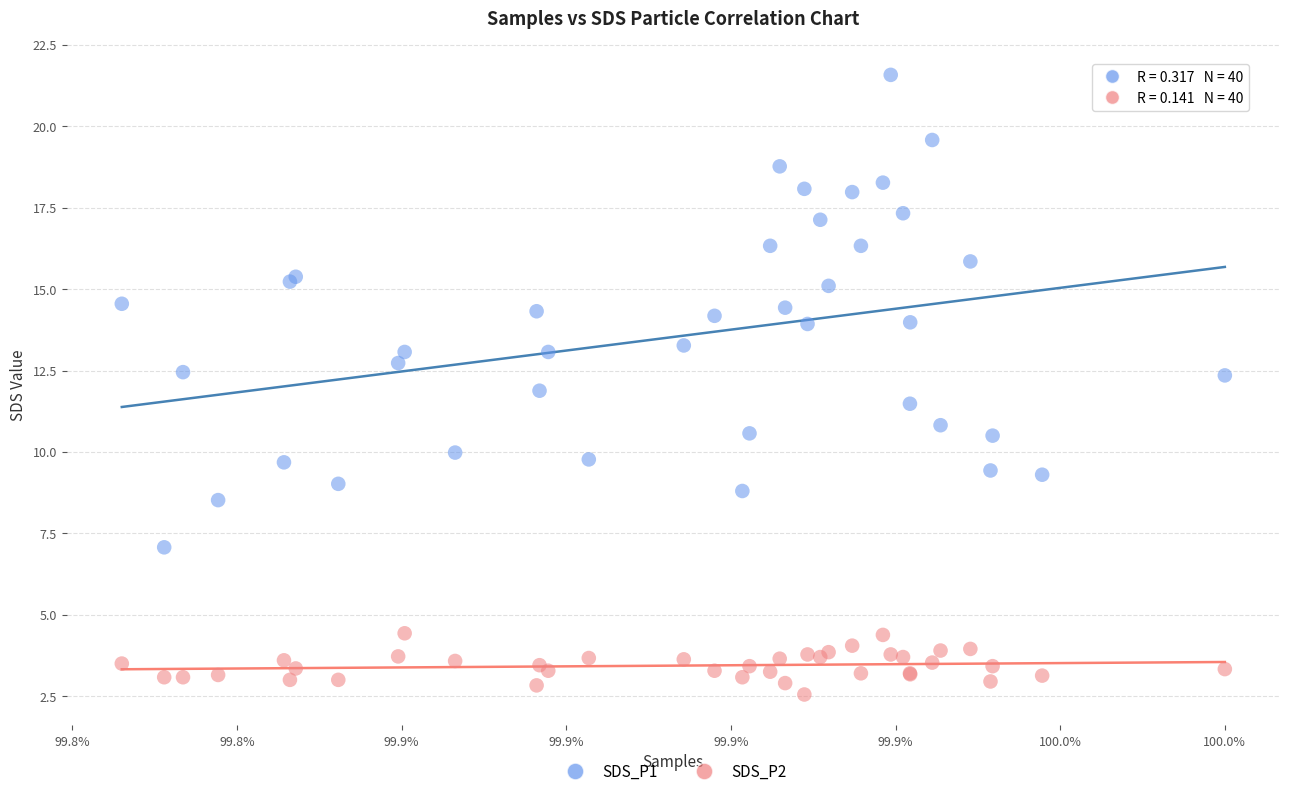

Which series has the widest spread of Y values?

SDS_P1